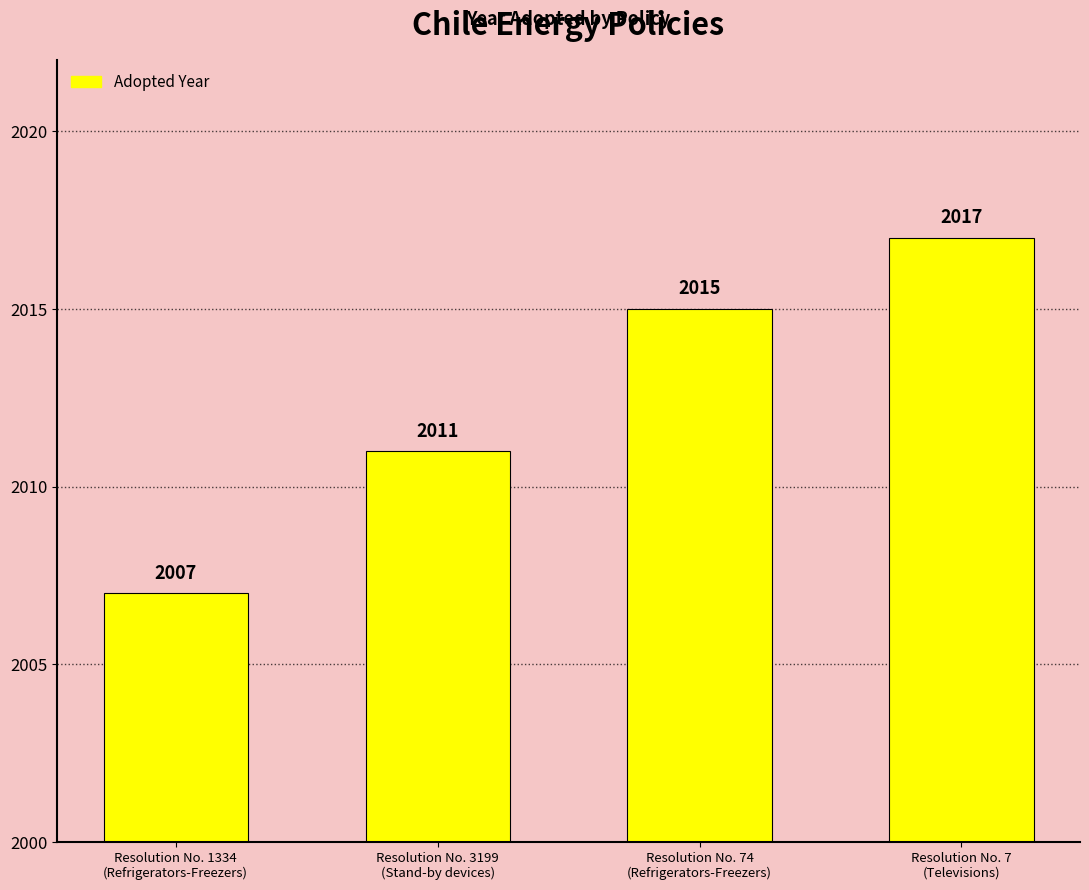

Reading right to left, extract all data points from this chart.

2017	2015	2011	2007